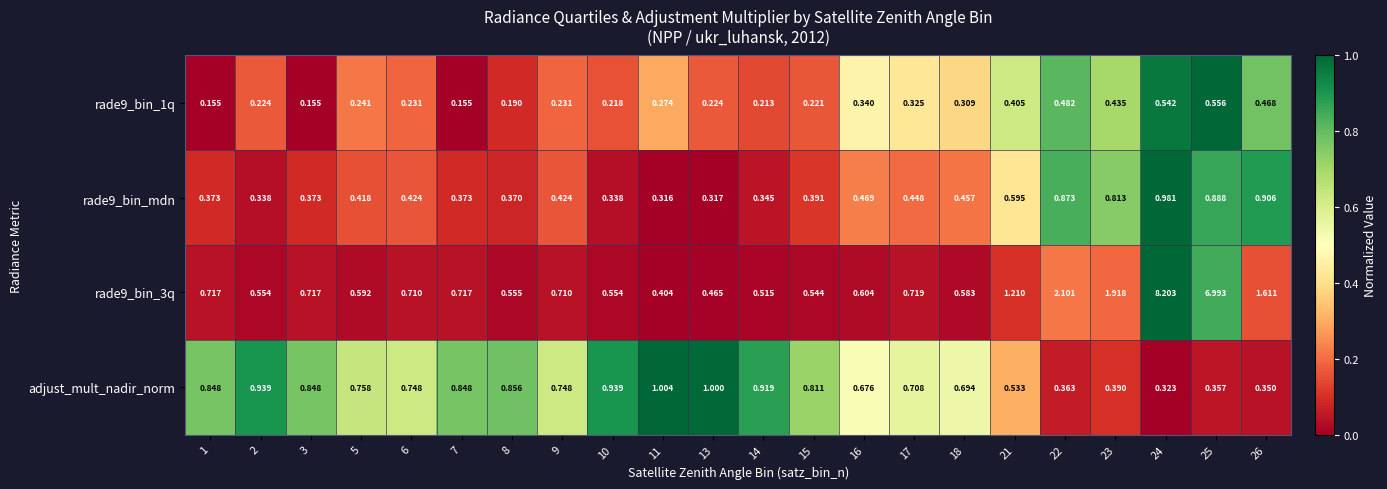

Is the value of rade9_bin_3q at 8 greater than the value of rade9_bin_mdn at 1?

Yes